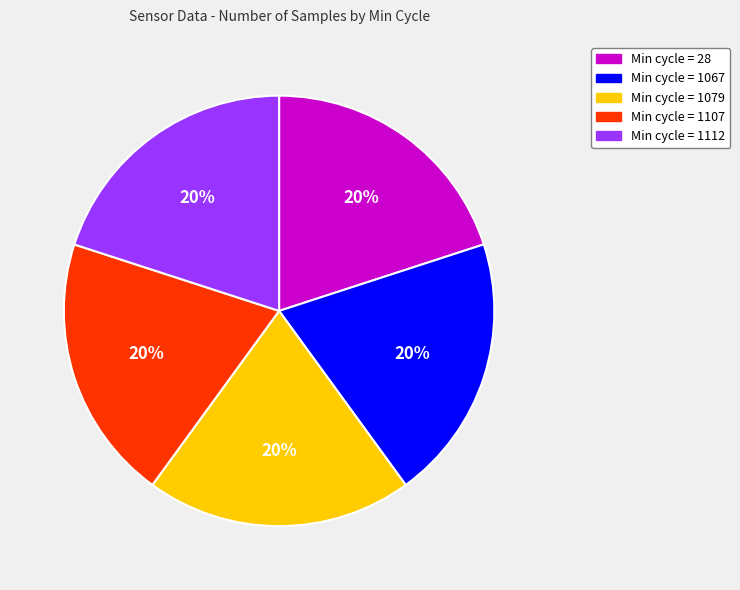

Is the sum of Min cycle = 28 and Min cycle = 1112 greater than half?

No